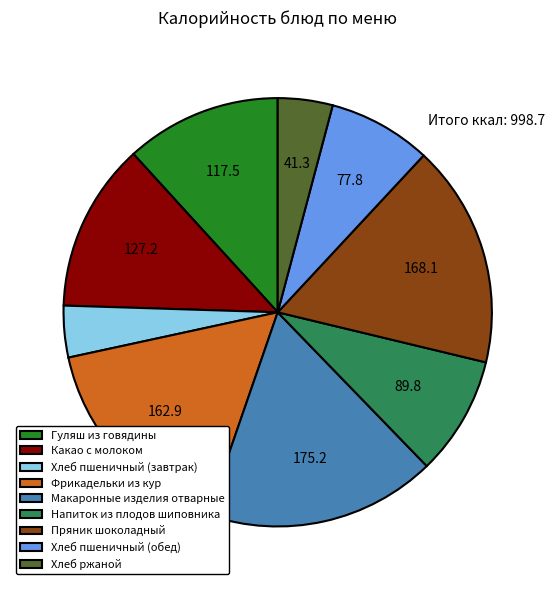

What is the largest slice in the pie chart?

Макаронные изделия отварные